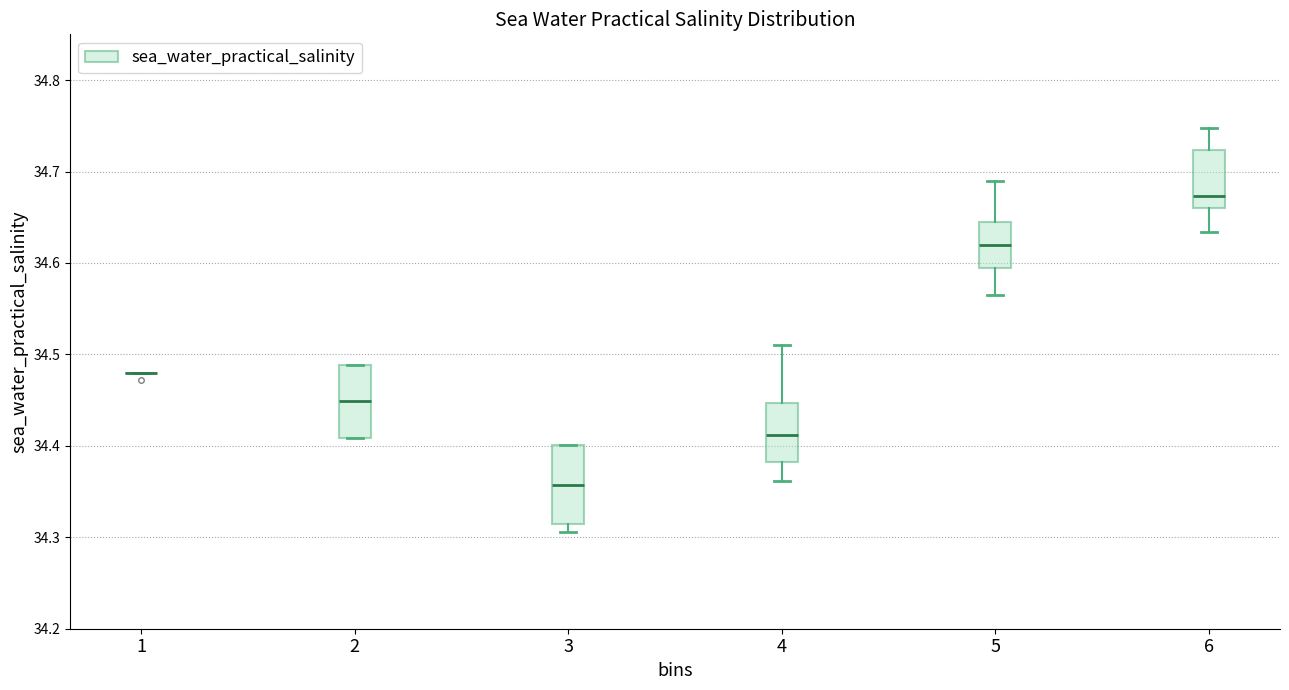

Reading left to right, transcribe this box plot: for each box, give where its median line is, the range the box spans, and where its two whiskers end, as read against the y-axis. The values are not printed on the chart, so give them approximately, as read against the axis.

1: box collapsed to a line at 34.48, whiskers 34.48 to 34.48
2: median 34.45, box 34.41 to 34.49, whiskers 34.41 to 34.49
3: median 34.36, box 34.31 to 34.40, whiskers 34.31 (just below the box's lower edge) to 34.40
4: median 34.41, box 34.38 to 34.45, whiskers 34.36 to 34.51
5: median 34.62, box 34.59 to 34.65, whiskers 34.57 to 34.69
6: median 34.67, box 34.66 to 34.72, whiskers 34.63 to 34.75